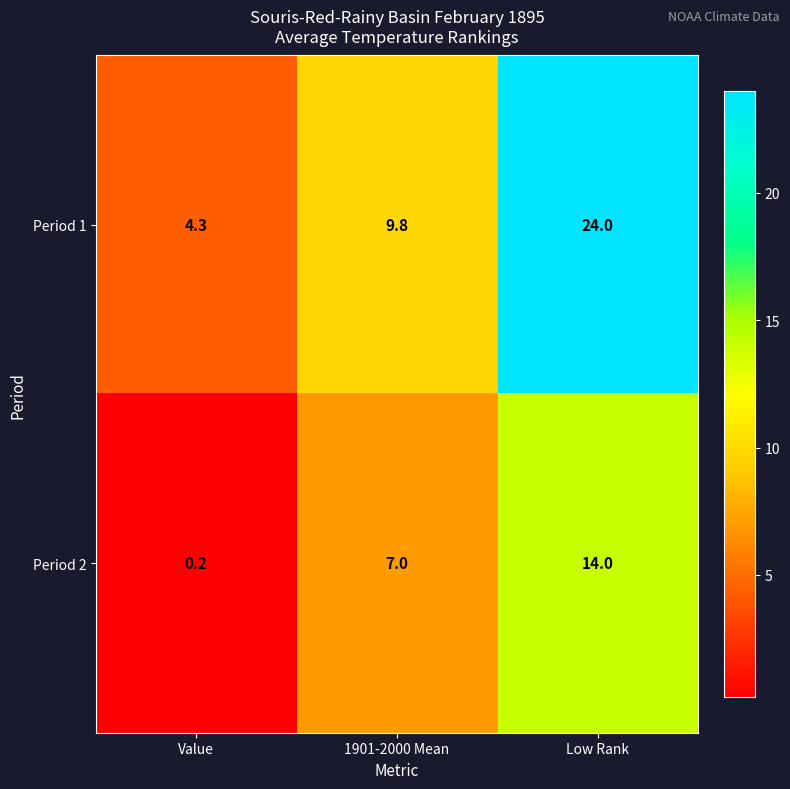

The value of Period 1 at 1901-2000 Mean is 3.8. True or false?

False